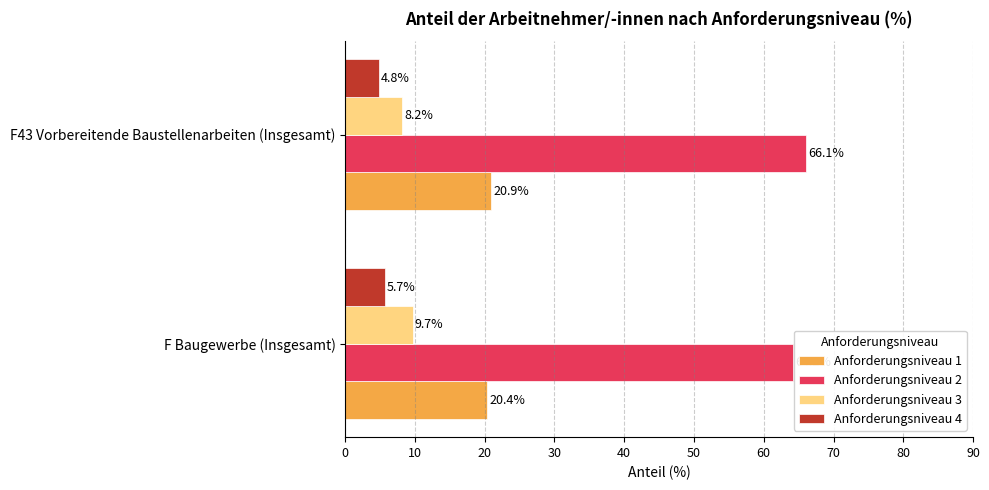

Which series has the widest spread of values?

Anforderungsniveau 2